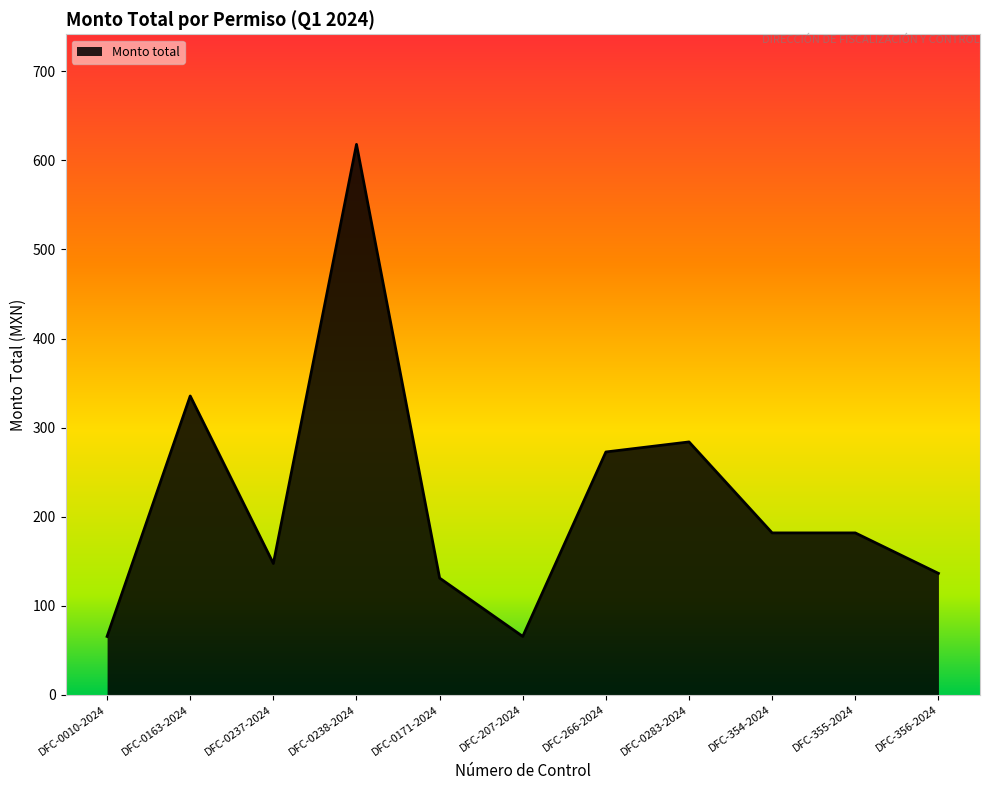

What is the difference between the maximum and minimum values?

552.5